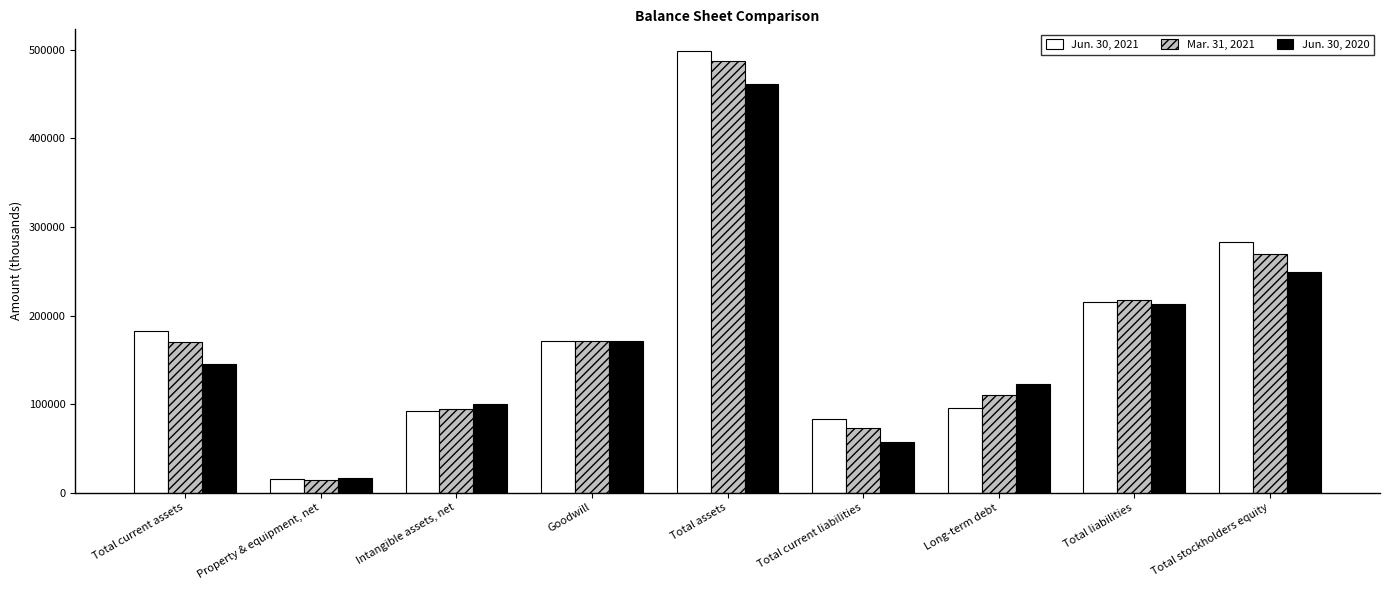

The value of Mar. 31, 2021 at Intangible assets, net is 94286. True or false?

True